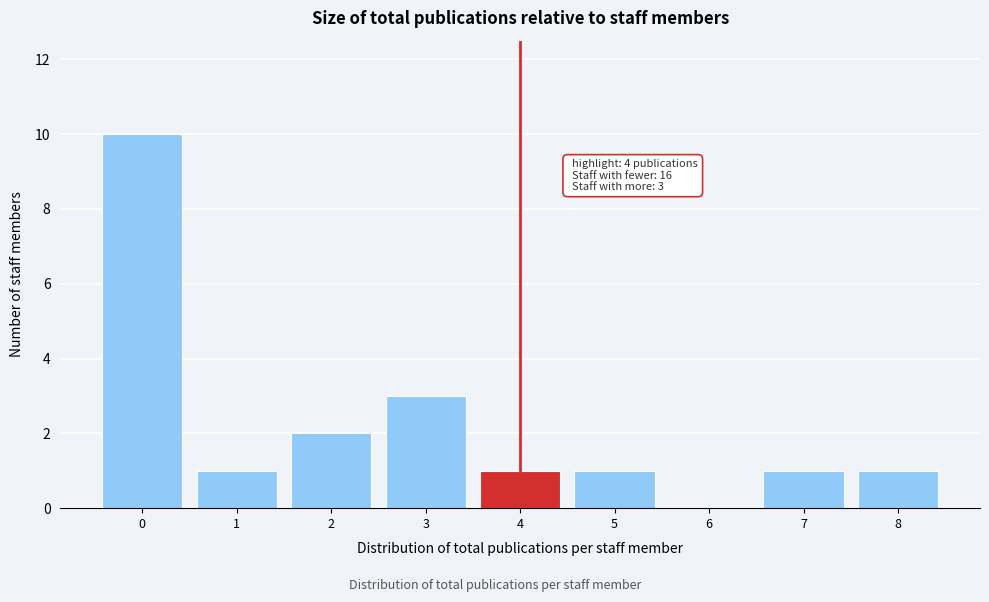

Reading right to left, extract all data points from this chart.

8=1	7=1	6=0	5=1	4=1	3=3	2=2	1=1	0=10